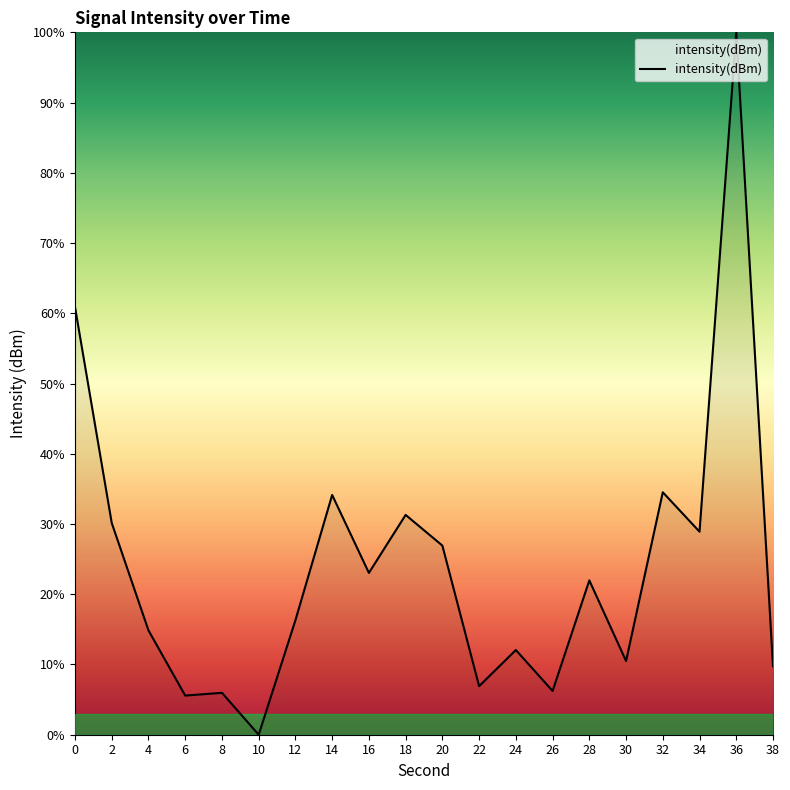

What is the difference between the maximum and minimum values?

100.0